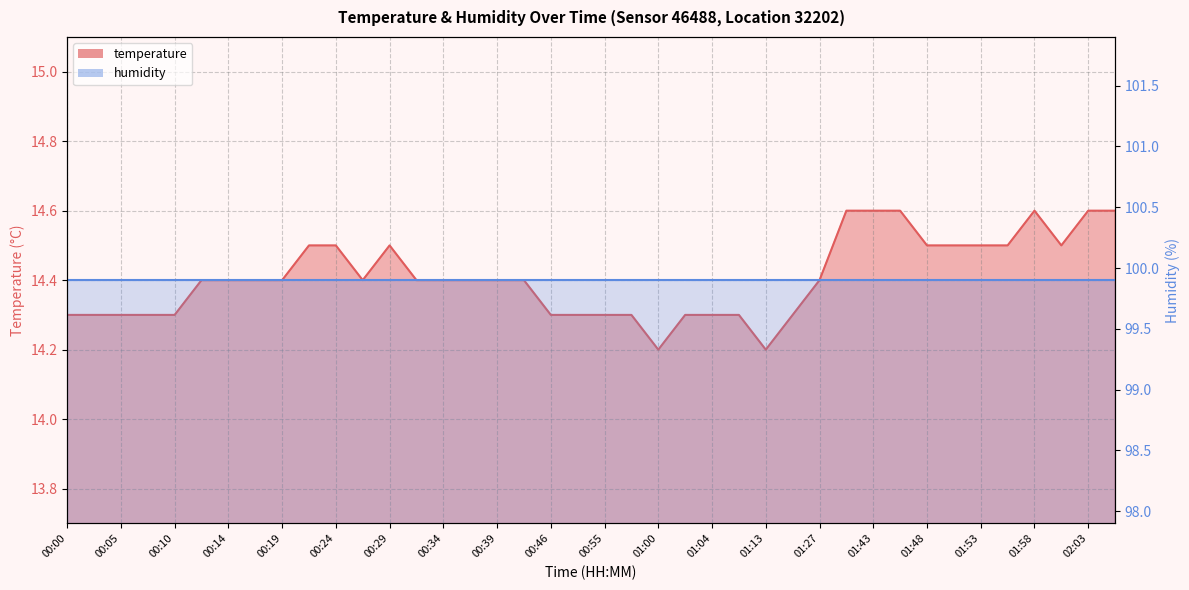

How many data points does each series have?

40